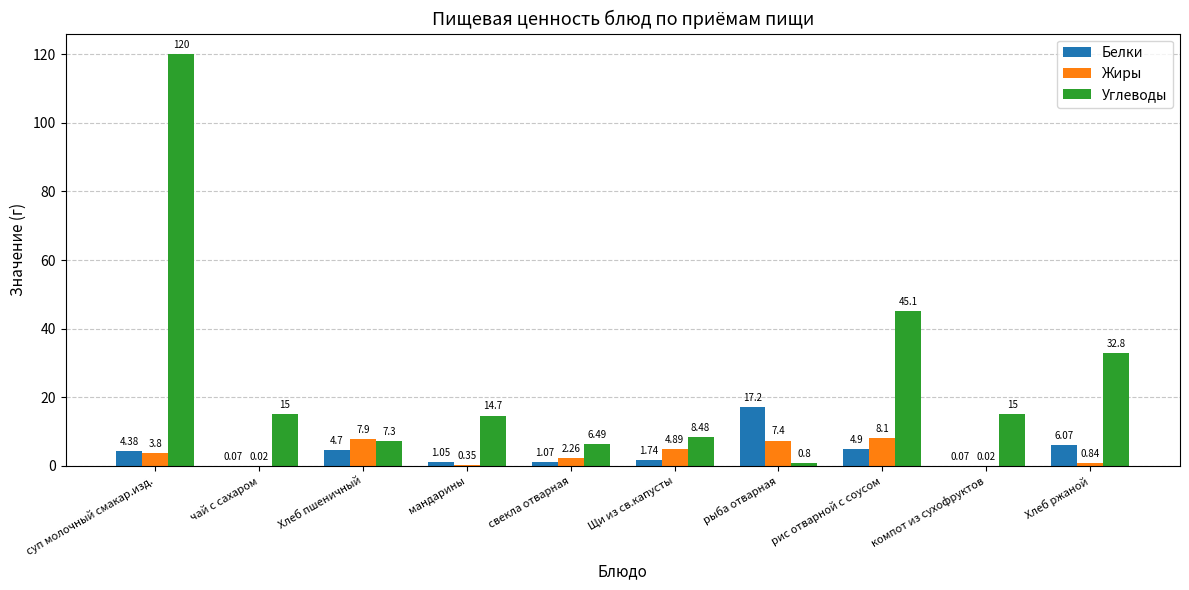

What is the difference between the Углеводы values at свекла отварная and чай с сахаром?

8.5